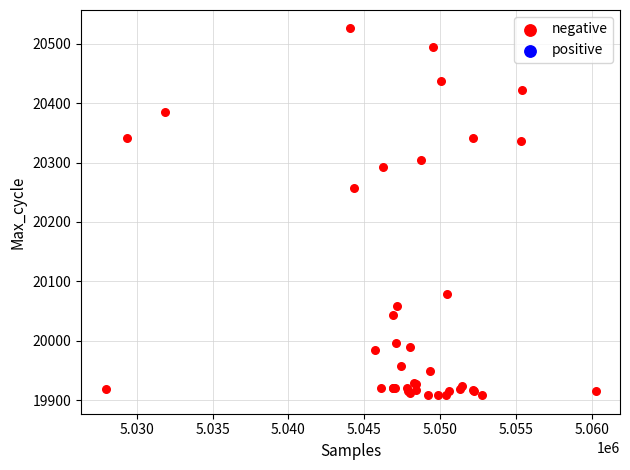

What Y value in the scatter plot is closest to 20217?

20258